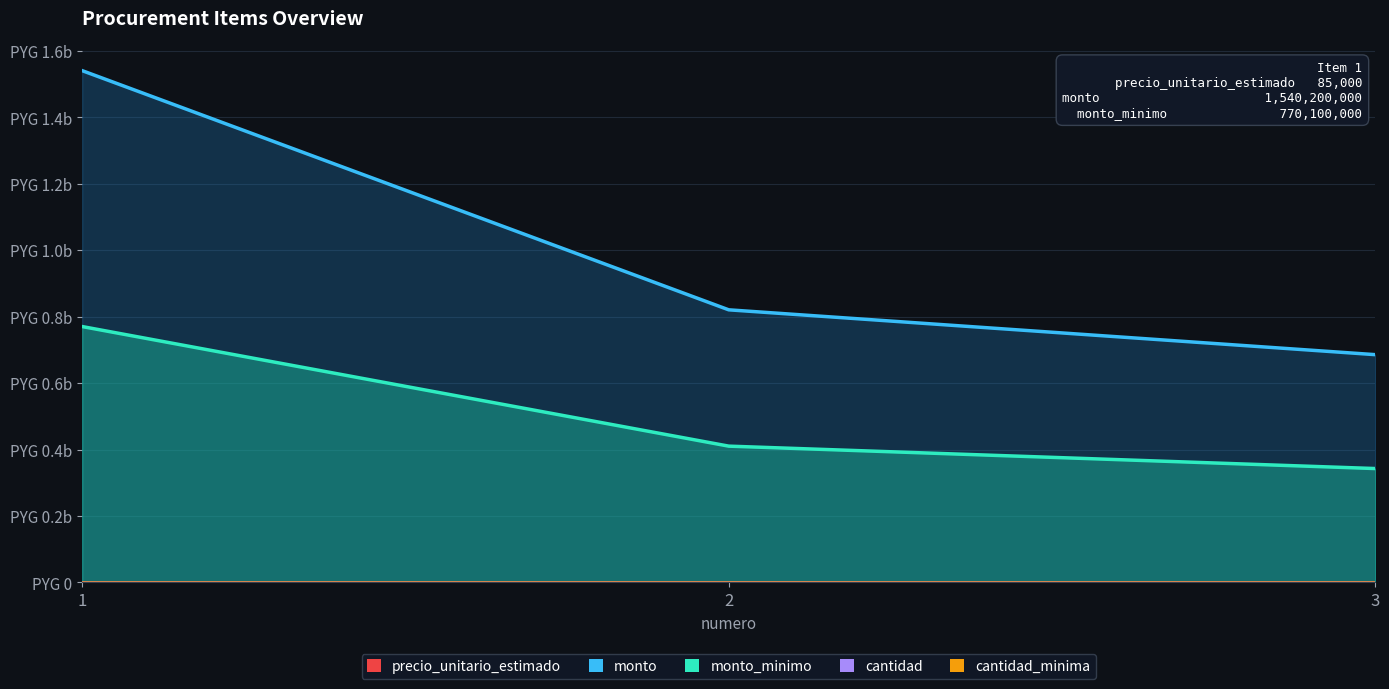

What are all the series names shown in the legend?

monto, monto_minimo, precio_unitario_estimado, cantidad, cantidad_minima